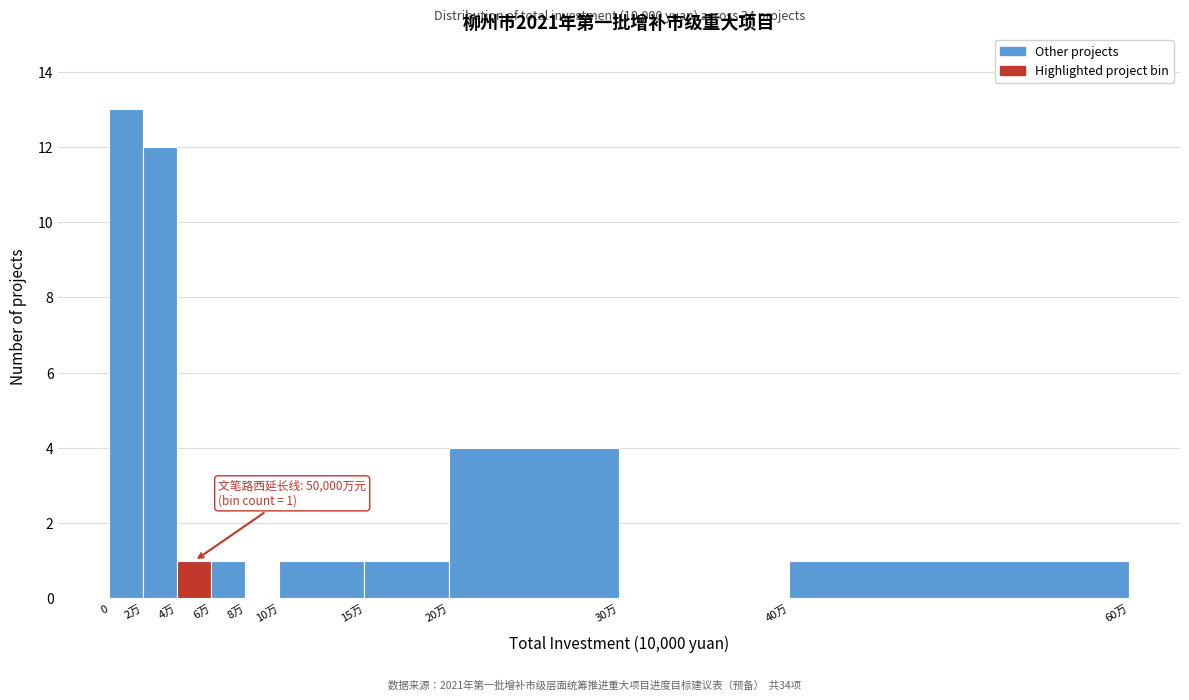

Reading right to left, extract all data points from this chart.

40万=1	30万=0	20万=4	15万=1	10万=1	8万=0	6万=1	4万=1	2万=12	0=13